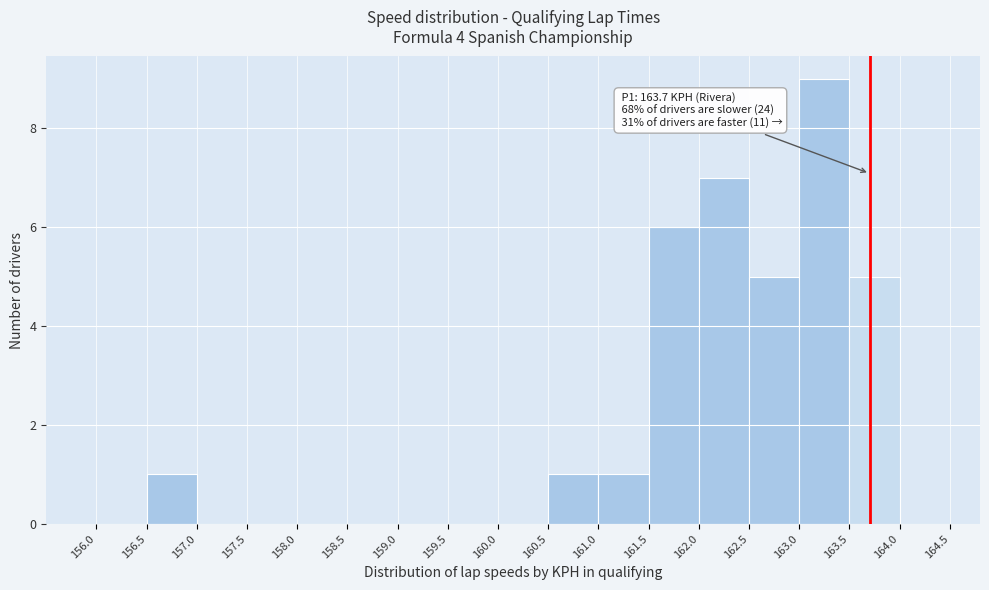

Which range on the x-axis has the tallest bar?

163.0 to 163.5